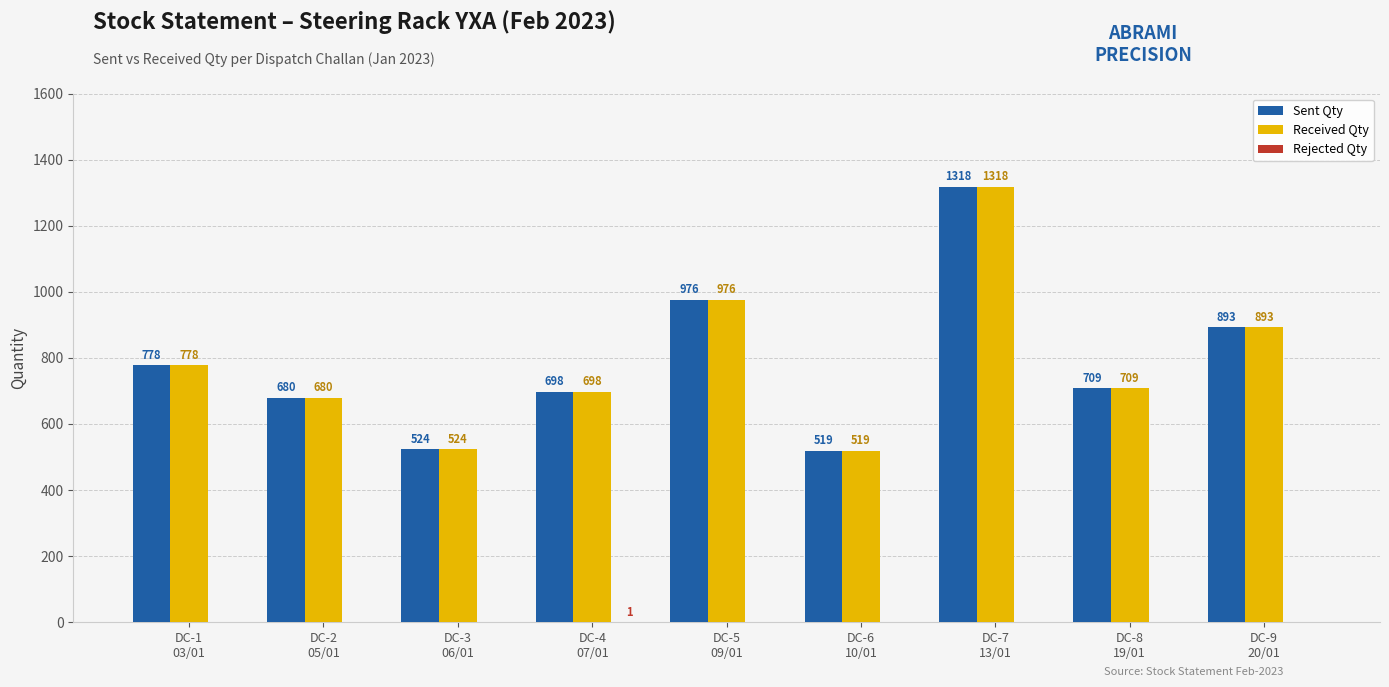

At which label does Received Qty first exceed 709?

DC-1
03/01